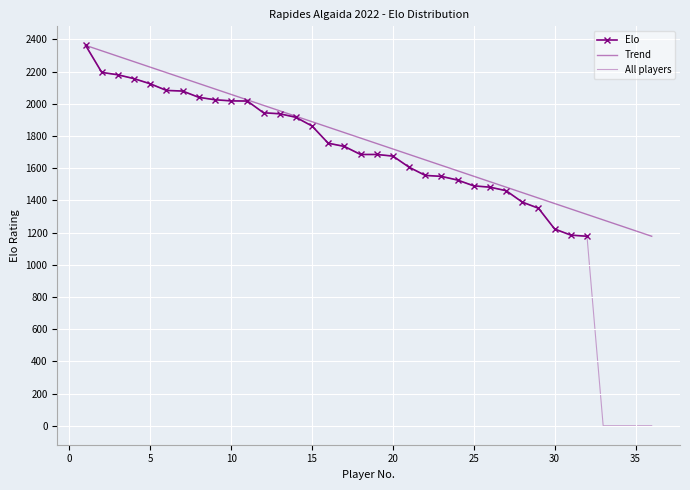

True or false: Trend has more than 1 points higher than both neighbors.

False